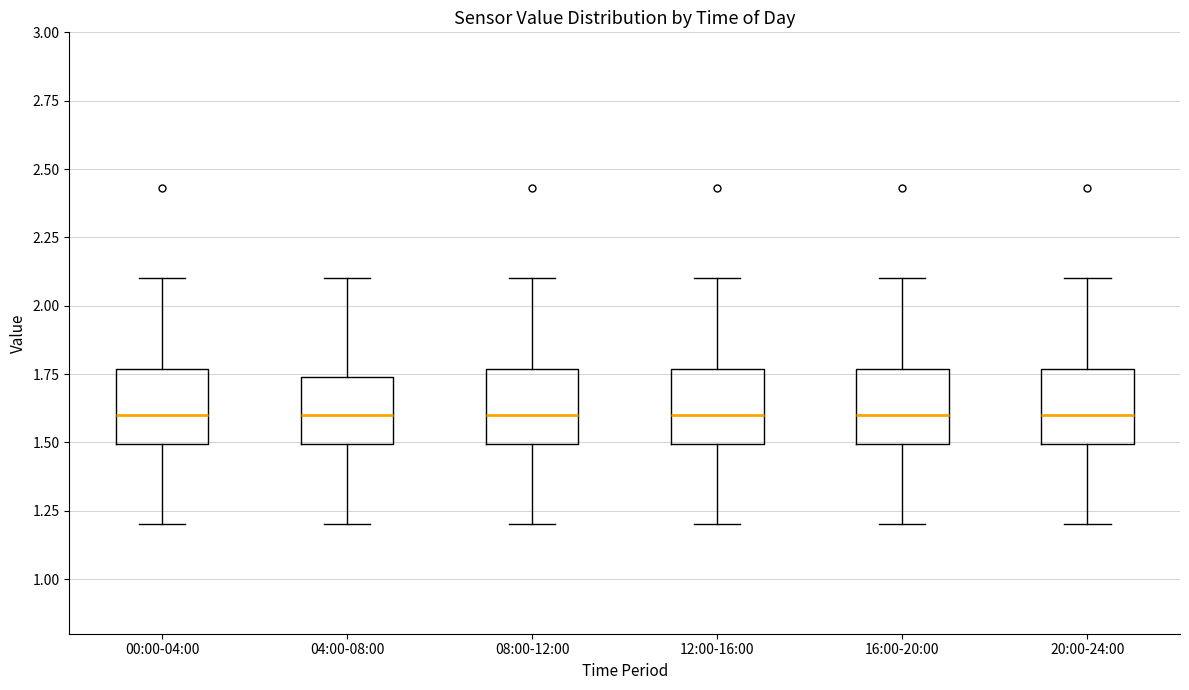

Reading left to right, read every box against the y-axis: the position of its median line, the range the box covers, and the ends of its whiskers. The values are not printed on the chart, so give them approximately, as read against the axis.

00:00-04:00: median 1.60, box 1.50 to 1.75, whiskers 1.20 to 2.10
04:00-08:00: median 1.60, box 1.50 to 1.75, whiskers 1.20 to 2.10
08:00-12:00: median 1.60, box 1.50 to 1.75, whiskers 1.20 to 2.10
12:00-16:00: median 1.60, box 1.50 to 1.75, whiskers 1.20 to 2.10
16:00-20:00: median 1.60, box 1.50 to 1.75, whiskers 1.20 to 2.10
20:00-24:00: median 1.60, box 1.50 to 1.75, whiskers 1.20 to 2.10